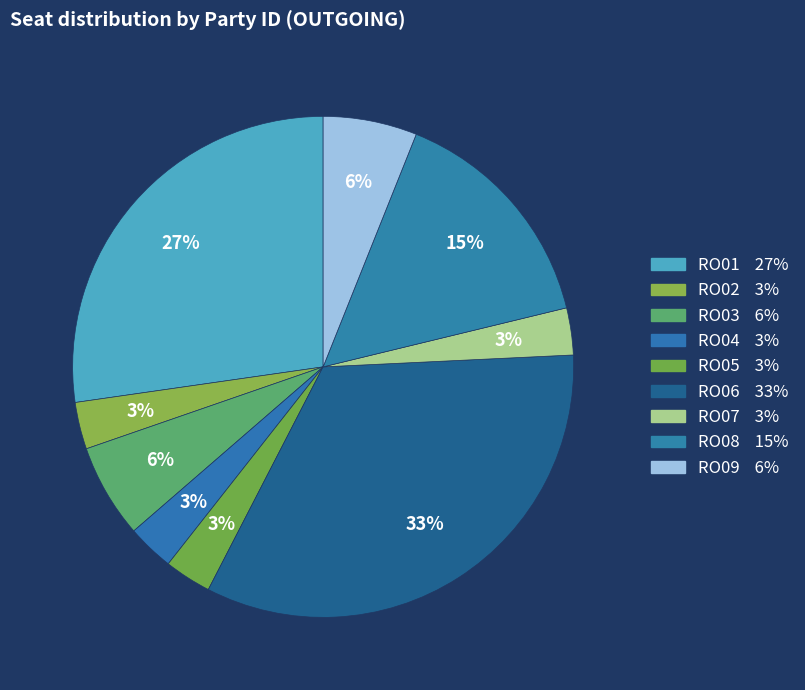

Does RO04 account for over 50% of the chart?

No